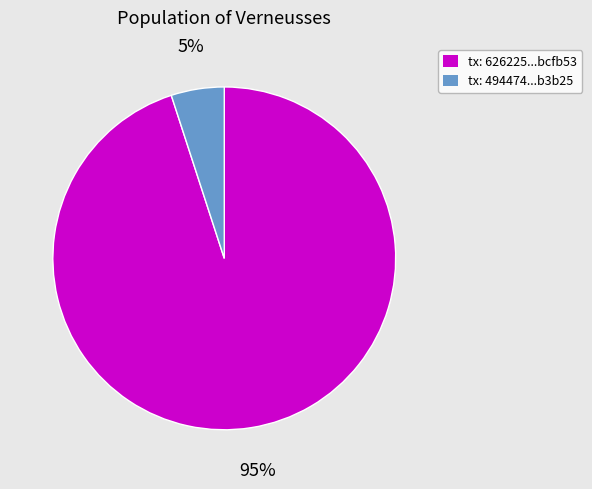

Combined, do tx: 626225...bcfb53 and tx: 494474...b3b25 account for over 50%?

Yes